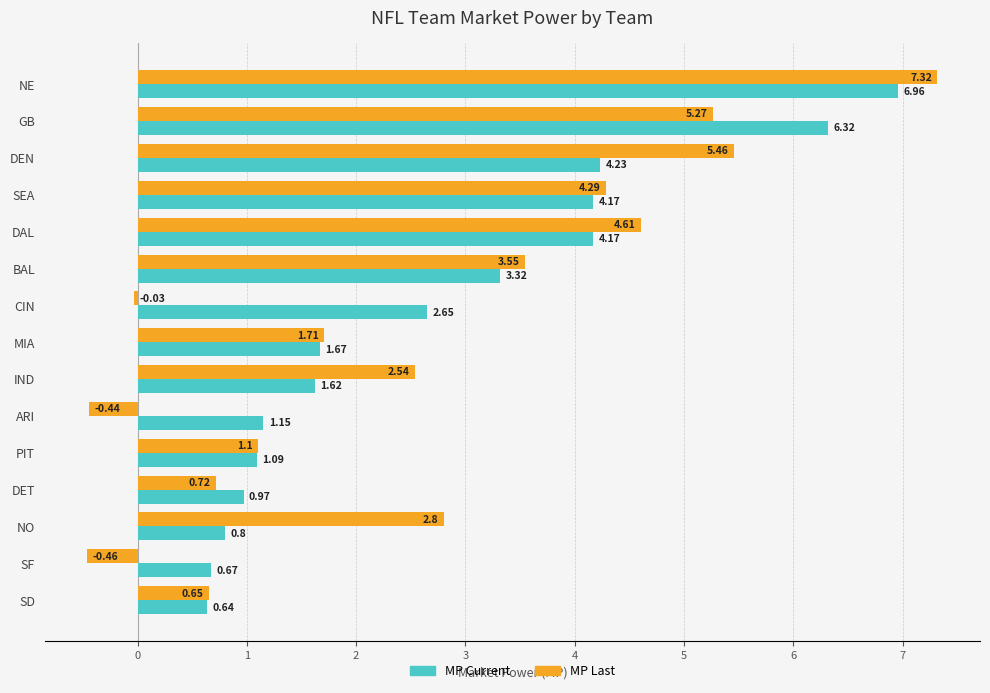

Which series has the largest range (max minus min)?

MP Last